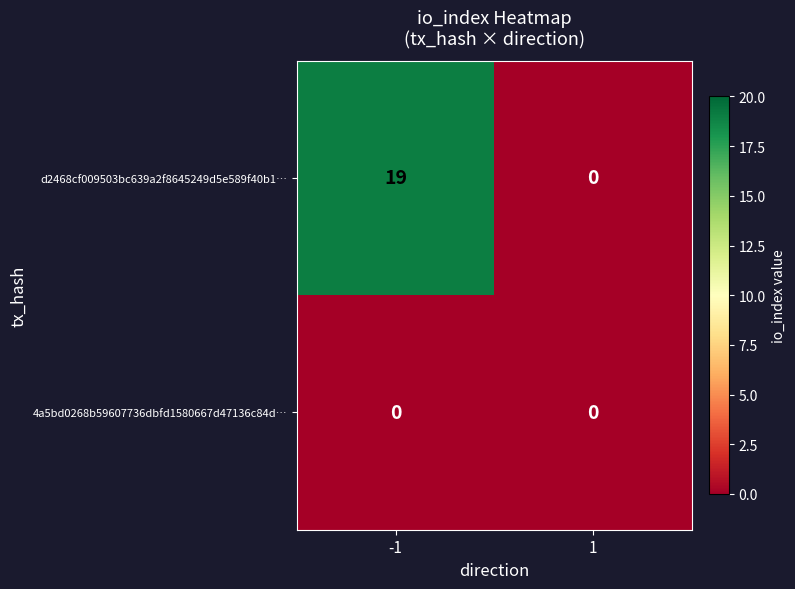

How many series are shown in this chart?

2